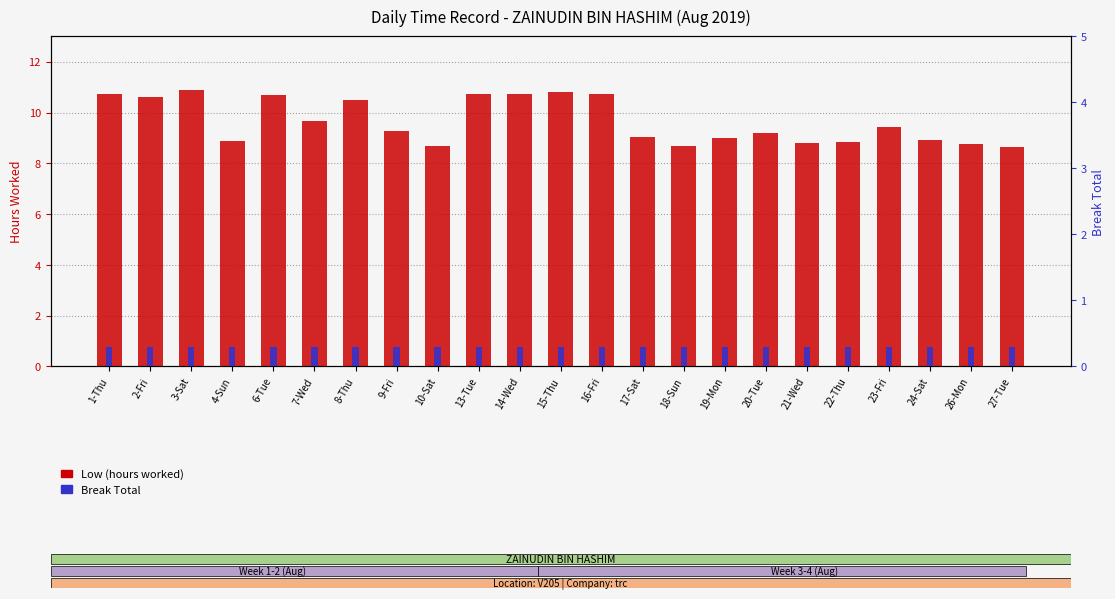

Which series has the widest spread of values?

Low (hours worked)